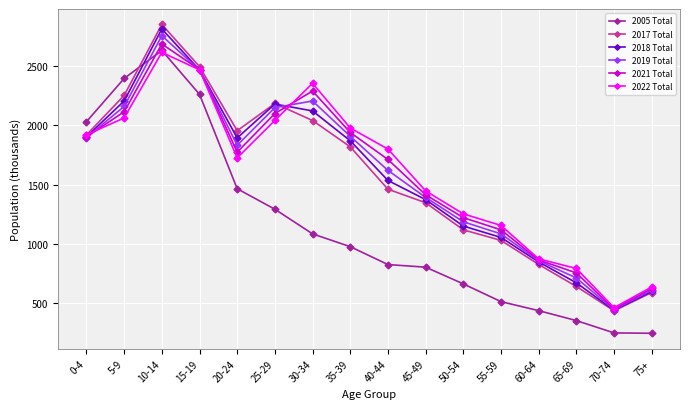

How many lines are shown in the chart?

6